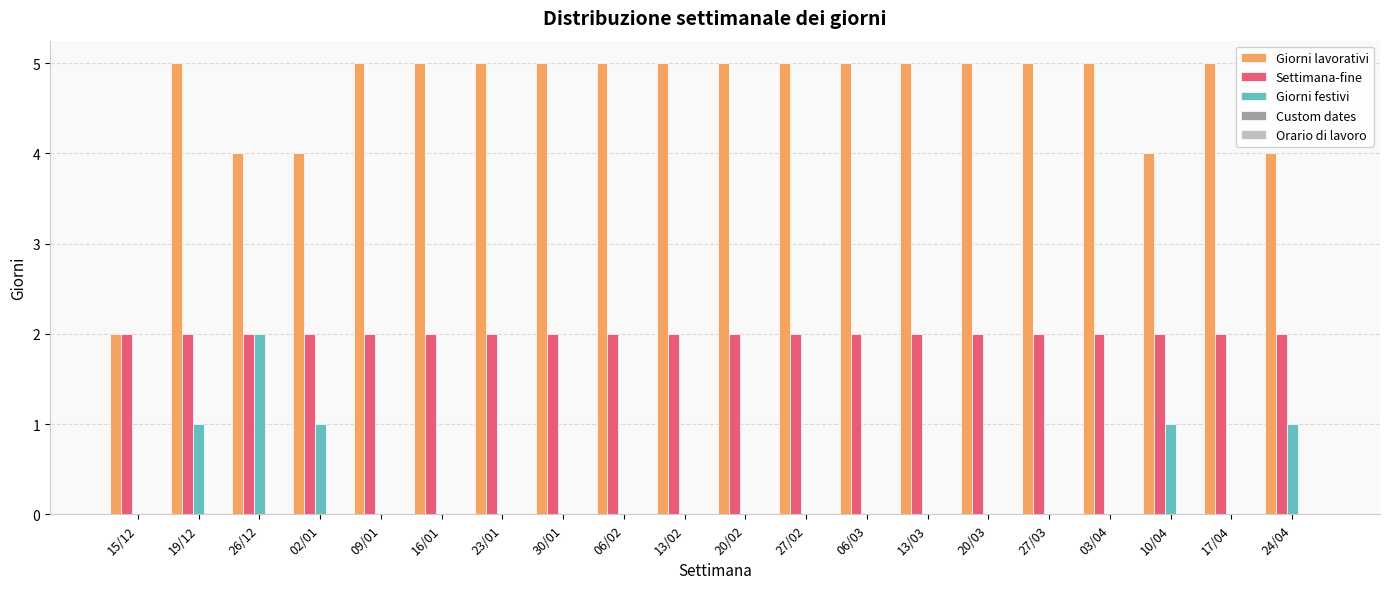

What is the sum of all Giorni festivi values?

6